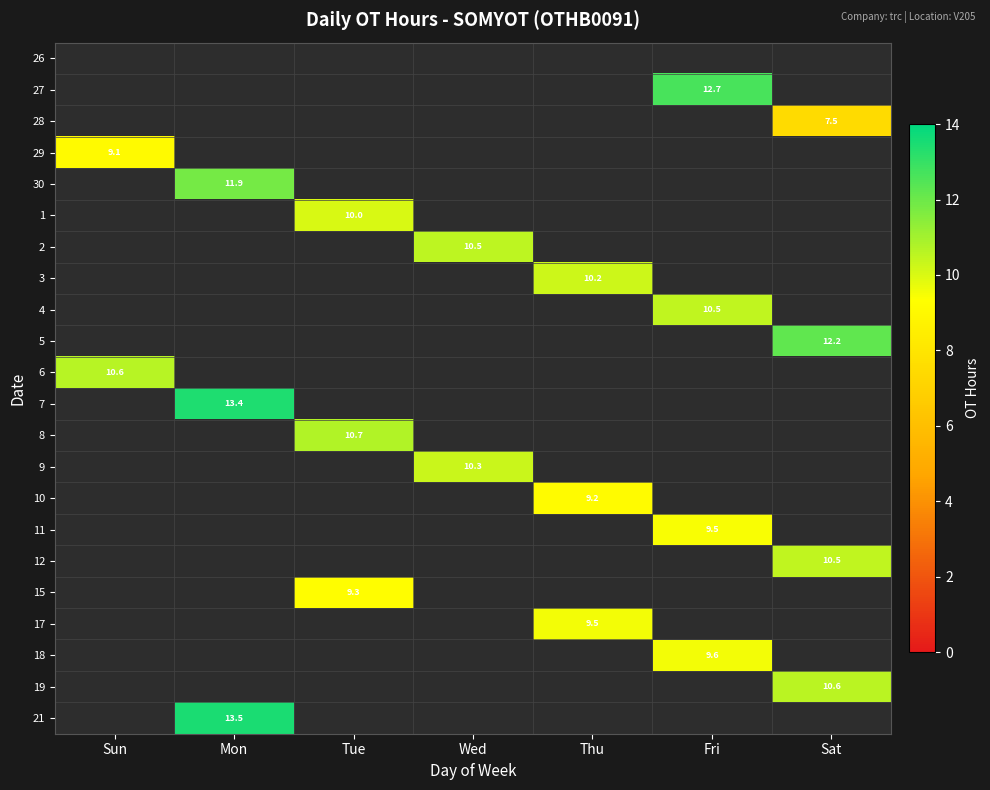

The 1 series shows 10.0 at Tue. True or false?

True